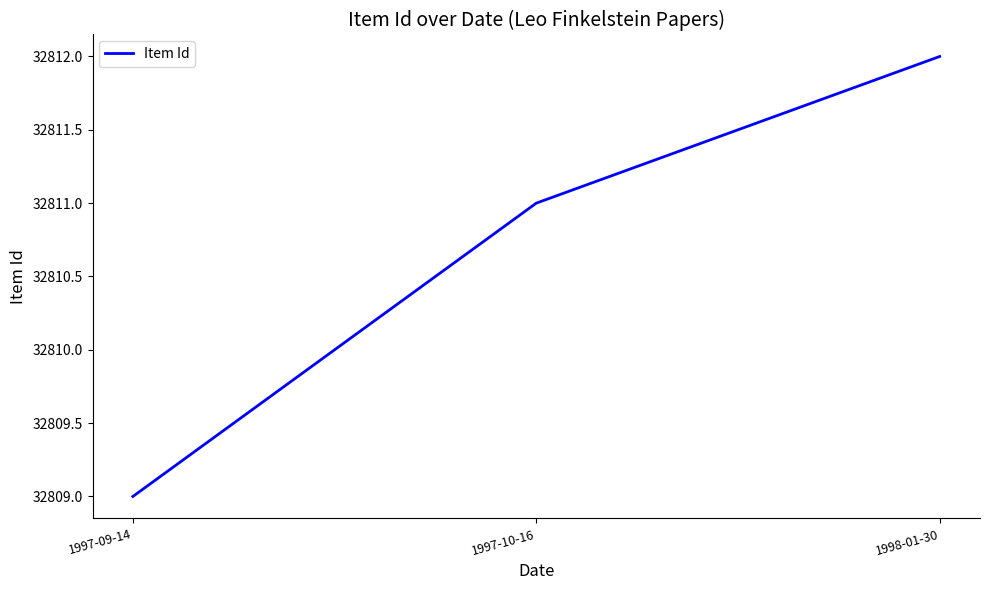

Does the chart have visible grid lines?

No